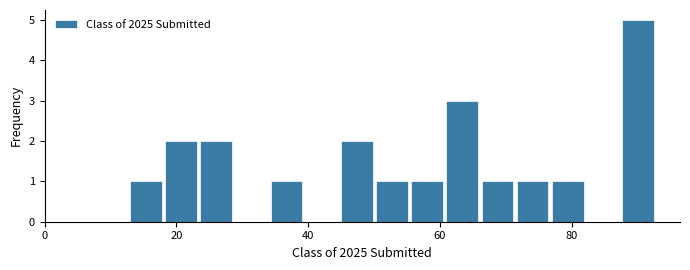

Around what value on the x-axis is the tallest bar? Give the approximate position of its centre, as read against the axis.

90